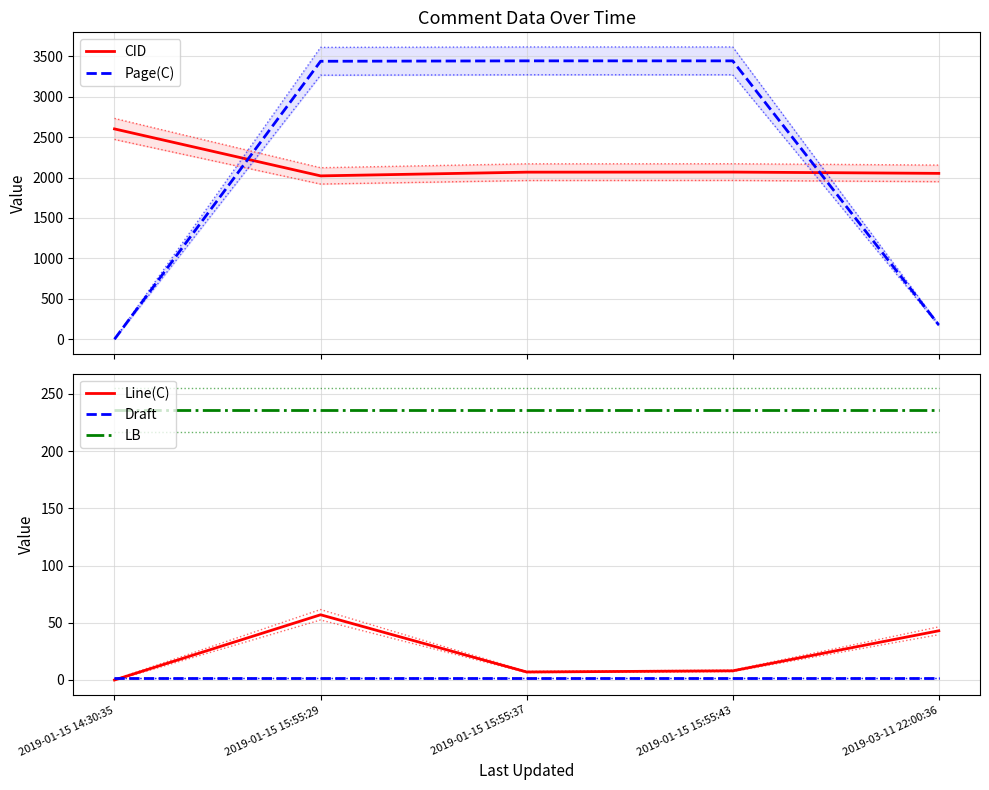

What is the spread (max minus min) of values at 2019-01-15 14:30:35?

2602